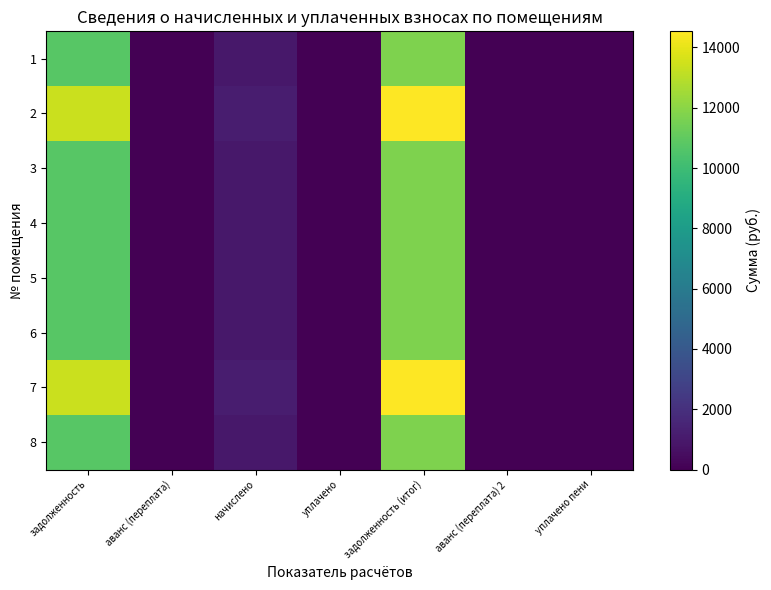

List the series in order of their peak value, highest first.

2, 7, 1, 3, 4, 5, 6, 8